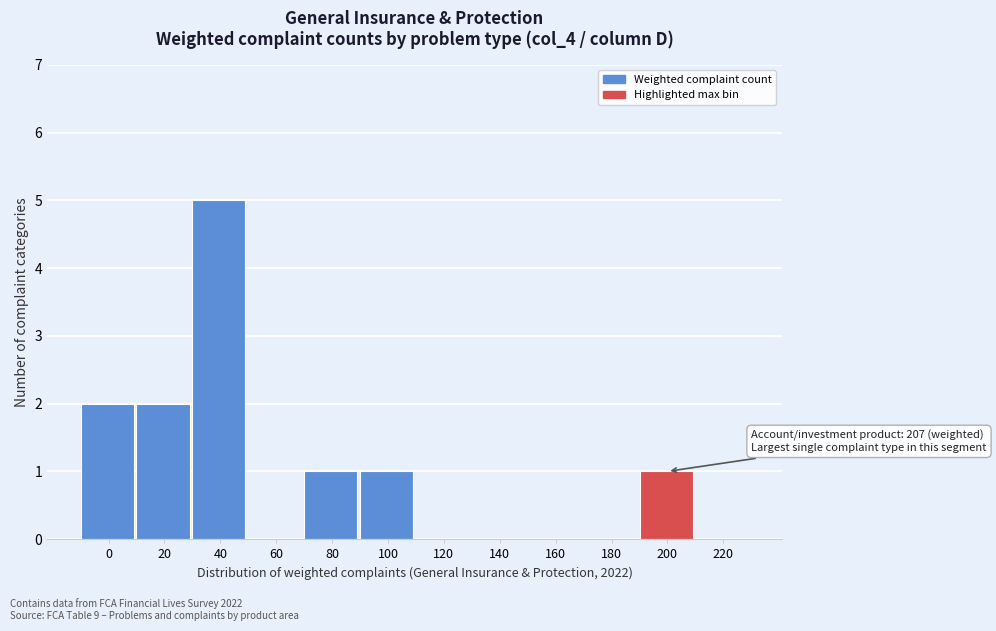

Reading left to right, transcribe all the data shown in this chart.

0=2	20=2	40=5	60=0	80=1	100=1	120=0	140=0	160=0	180=0	200=1	220=0